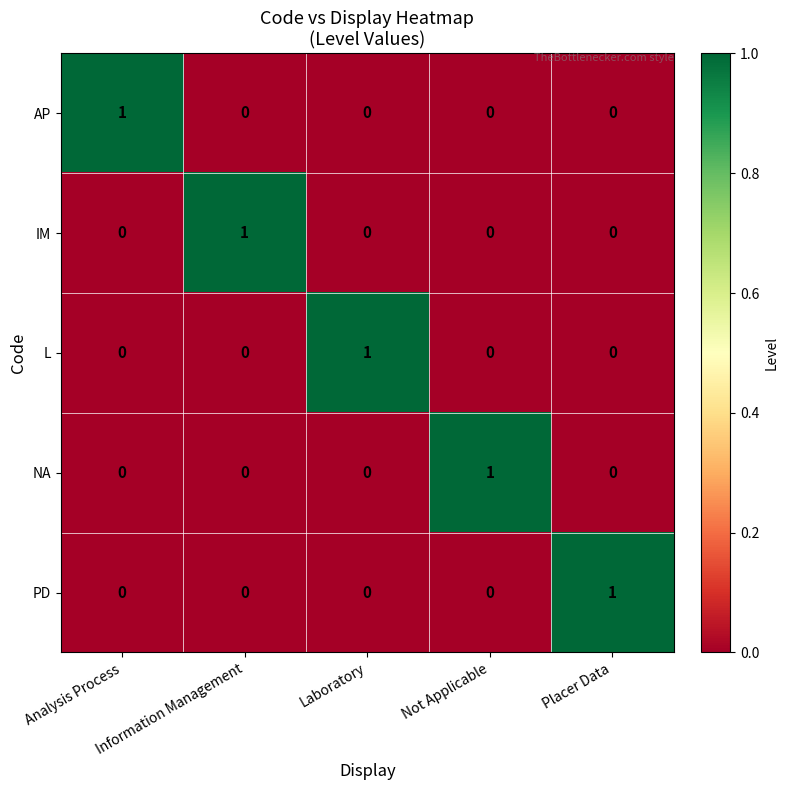

What is the difference between the highest and lowest values at Not Applicable?

1